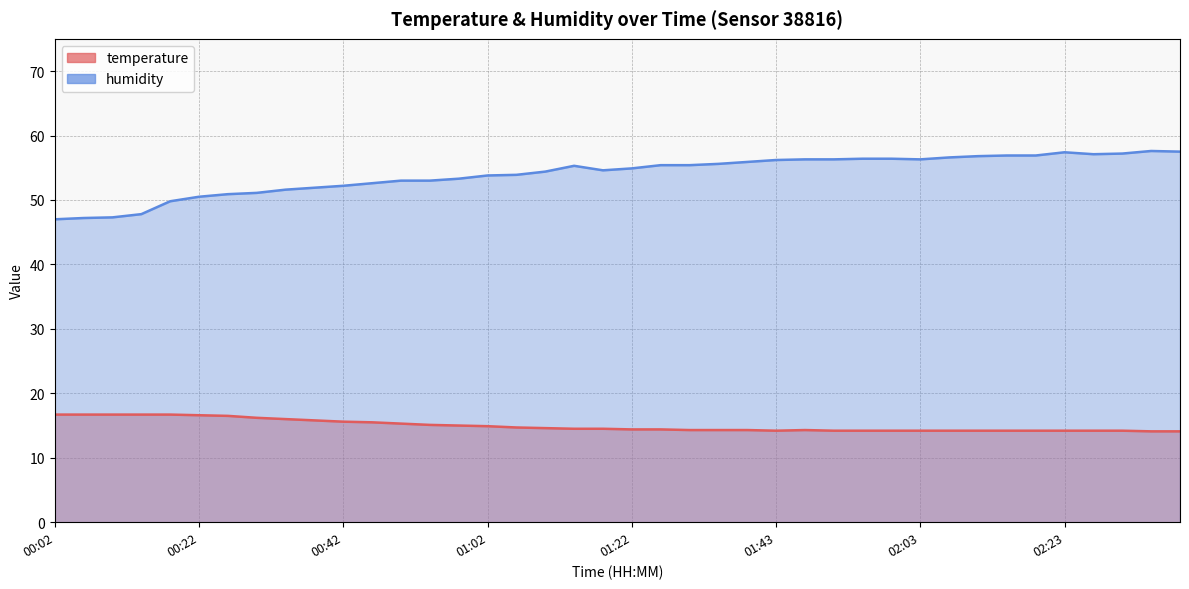

At 02:23, list the series in order from largest to smallest.

humidity, temperature